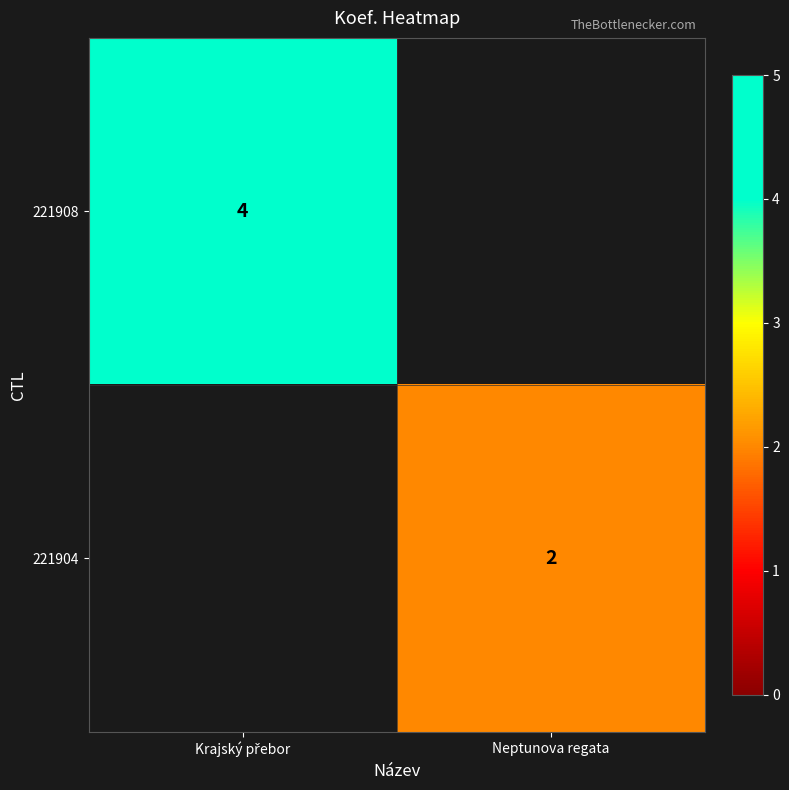

Is it true that 221904 equals 1 at Neptunova regata?

False